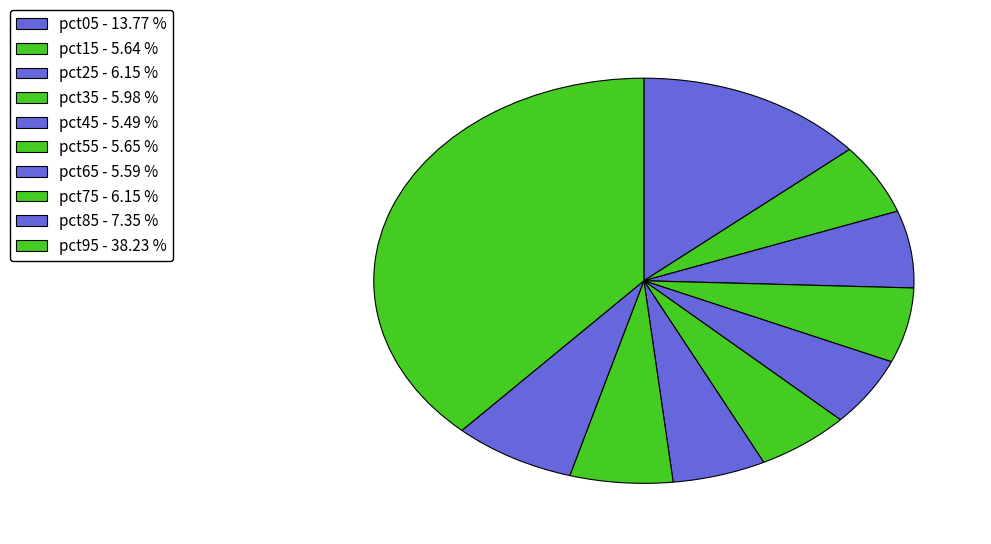

How many slices are in this pie chart?

10